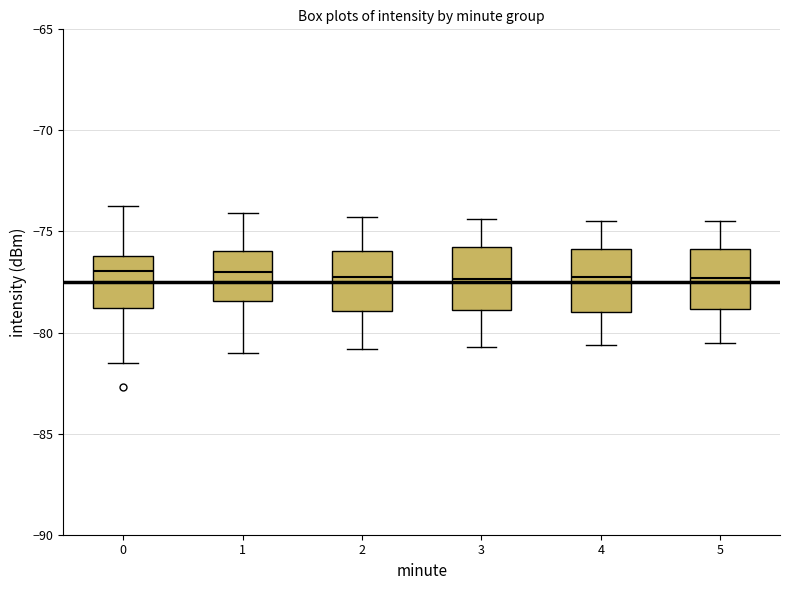

Reading left to right, transcribe this box plot: for each box, give where its median line is, the range the box spans, and where its two whiskers end, as read against the y-axis. The values are not printed on the chart, so give them approximately, as read against the axis.

0: median -77.0, box -79.0 to -76.0, whiskers -81.5 to -74.0
1: median -77.0, box -78.5 to -76.0, whiskers -81.0 to -74.0
2: median -77.0, box -79.0 to -76.0, whiskers -81.0 to -74.5
3: median -77.5, box -79.0 to -76.0, whiskers -80.5 to -74.5
4: median -77.0, box -79.0 to -76.0, whiskers -80.5 to -74.5
5: median -77.5, box -79.0 to -76.0, whiskers -80.5 to -74.5